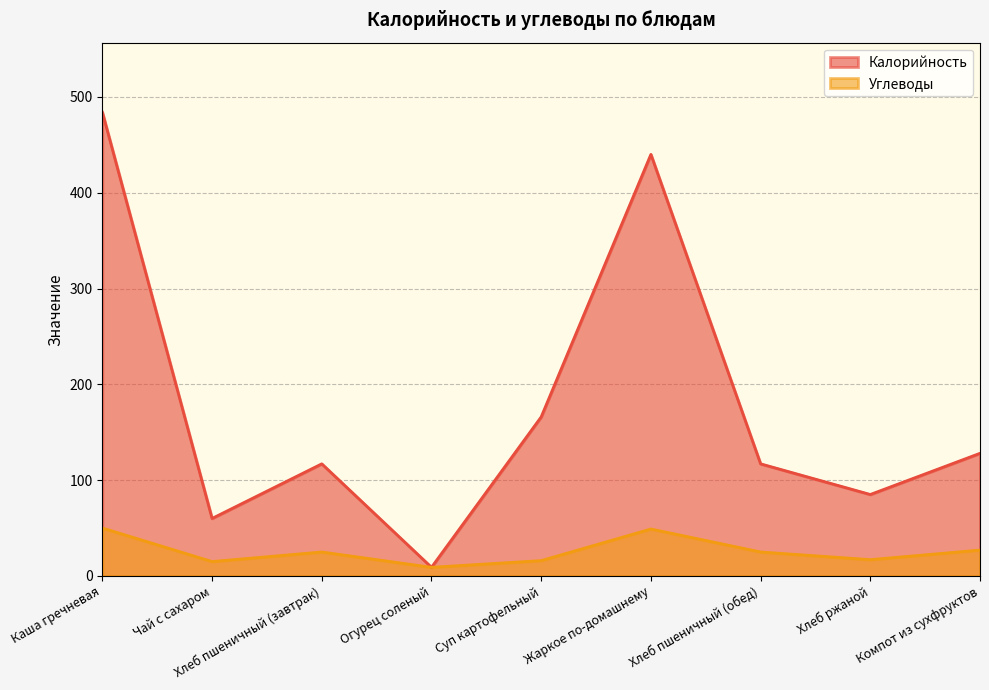

The value of Калорийность at Чай с сахаром is 31. True or false?

False